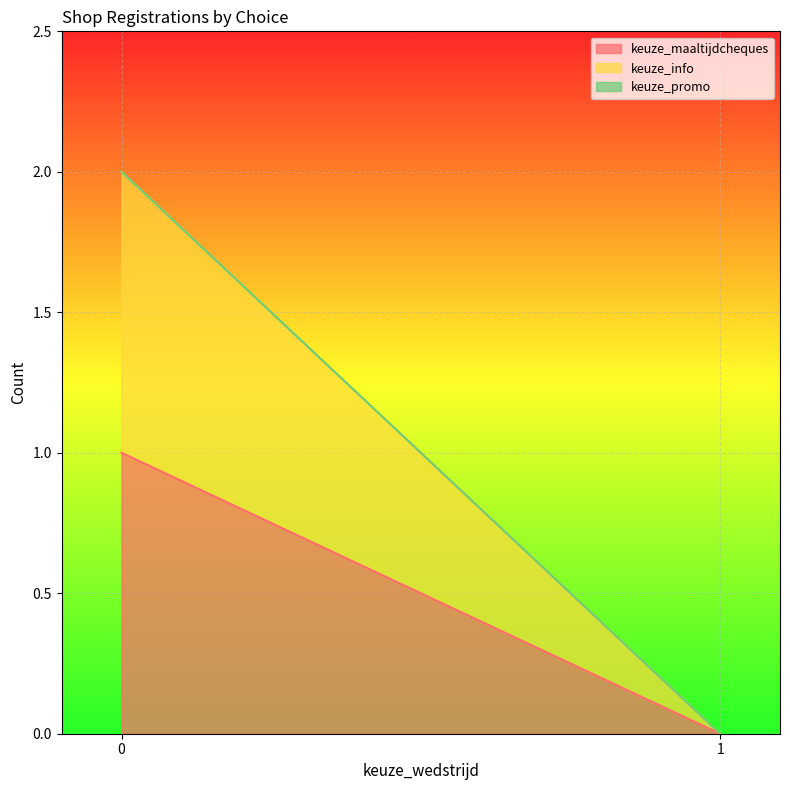

How many distinct data groups are displayed?

3